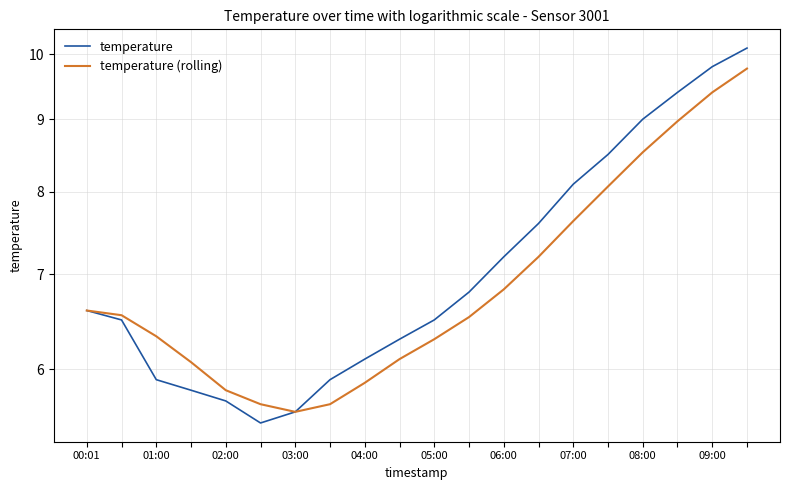

True or false: temperature and temperature (rolling) intersect in this chart.

False